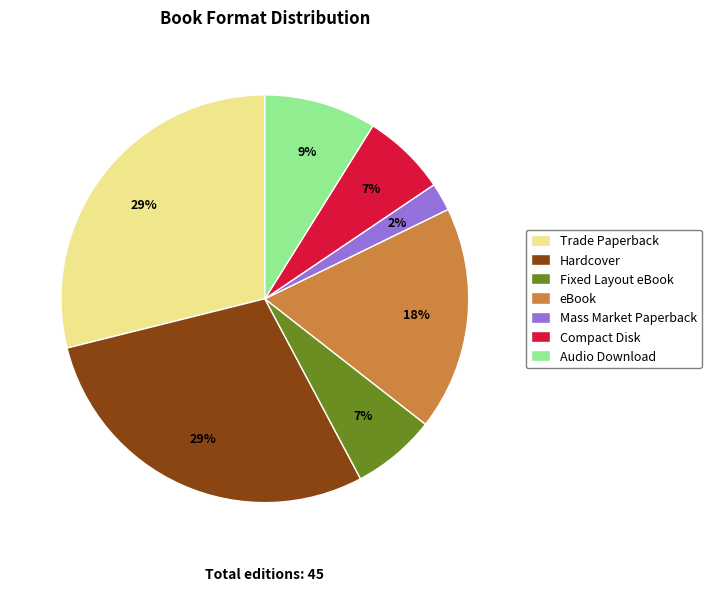

Between Trade Paperback and Mass Market Paperback, which is larger?

Trade Paperback